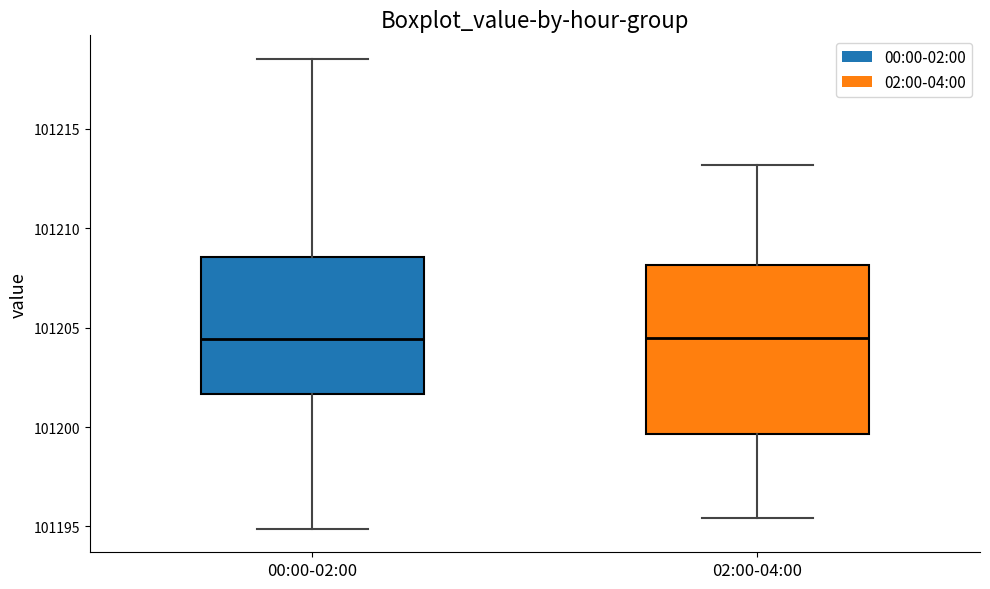

Where does the upper whisker of the box for 00:00-02:00 end on the y-axis? The values are not printed on the chart, so give them approximately, as read against the axis.

101218.5